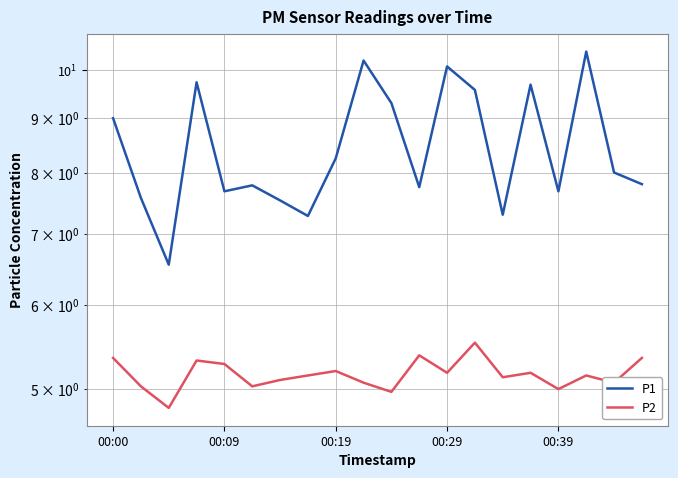

What is the value of the P2 point at the 10th from the left?

5.1